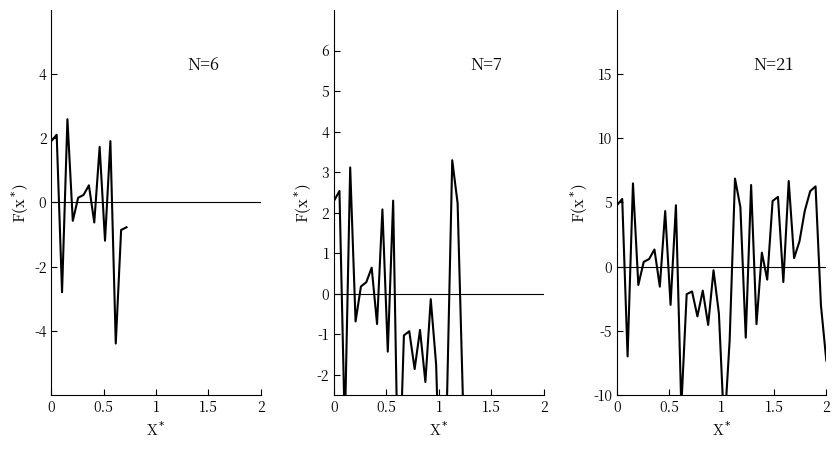

What is the value of the 1st point from the left?

4.8